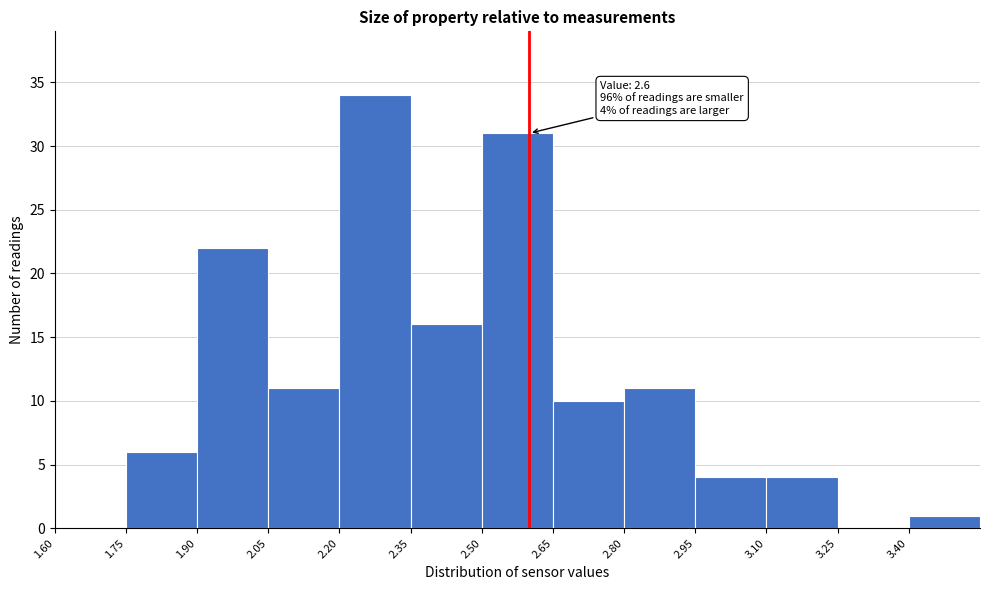

Over which range of the x-axis is the bar tallest?

2.20 to 2.35